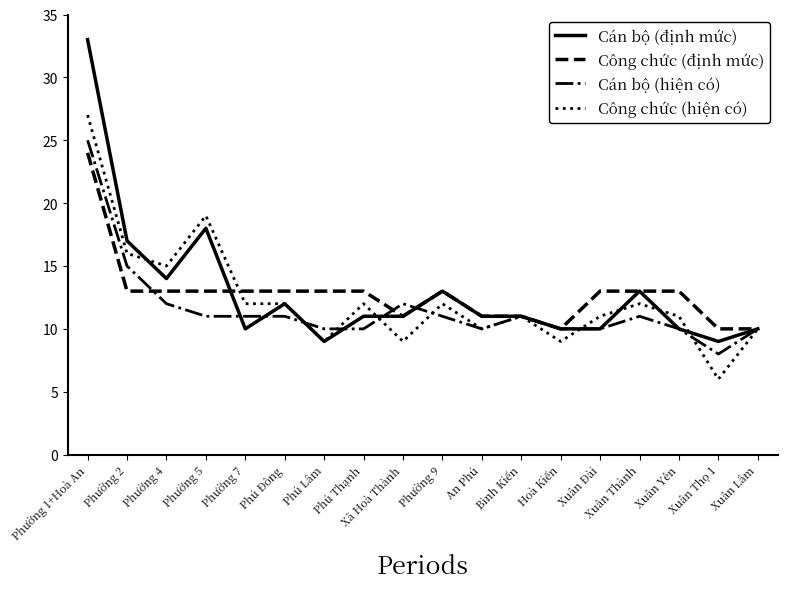

List the series in order of their peak value, lowest first.

Công chức (định mức), Cán bộ (hiện có), Công chức (hiện có), Cán bộ (định mức)